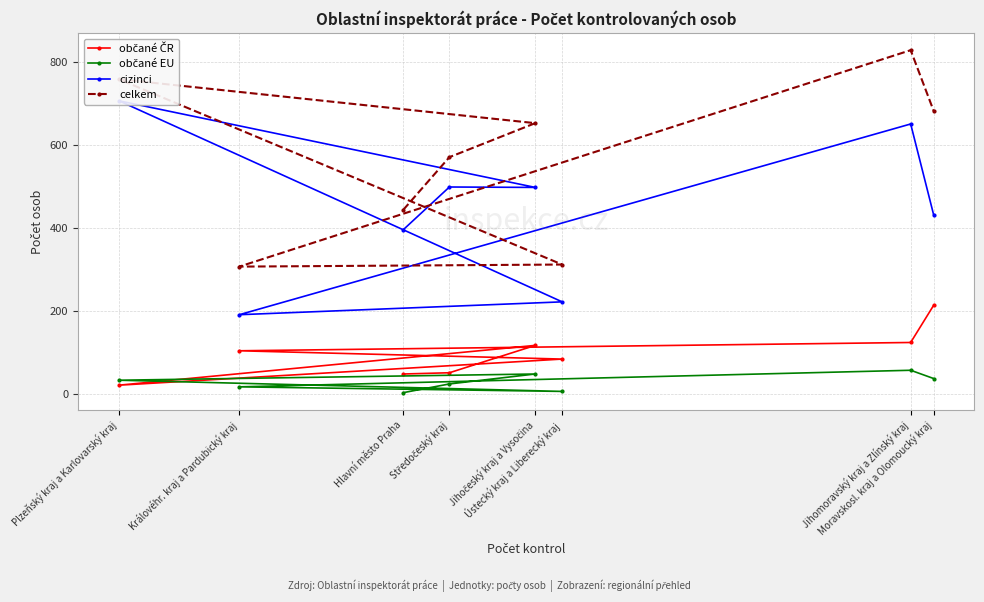

What is the approximate value of cizinci at Královéhr. kraj a Pardubický kraj, to the nearest 100?

200